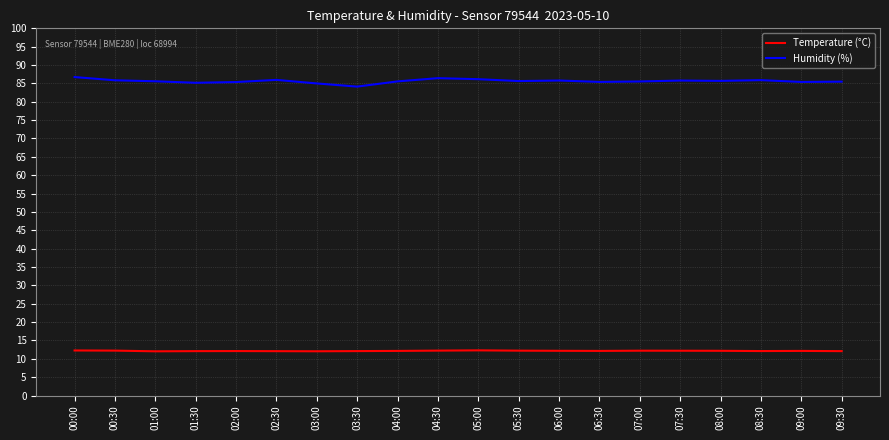

Does the chart have visible grid lines?

Yes